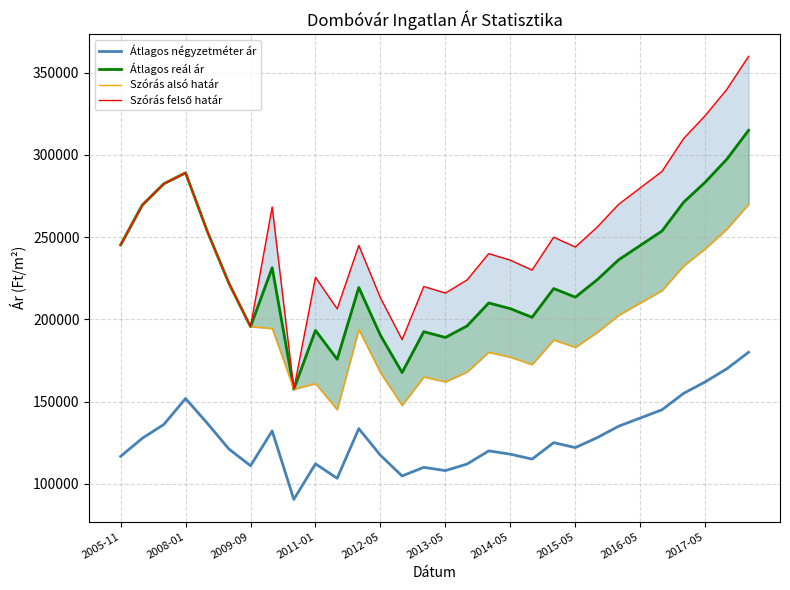

Which series has the largest range (max minus min)?

Szórás felső határ